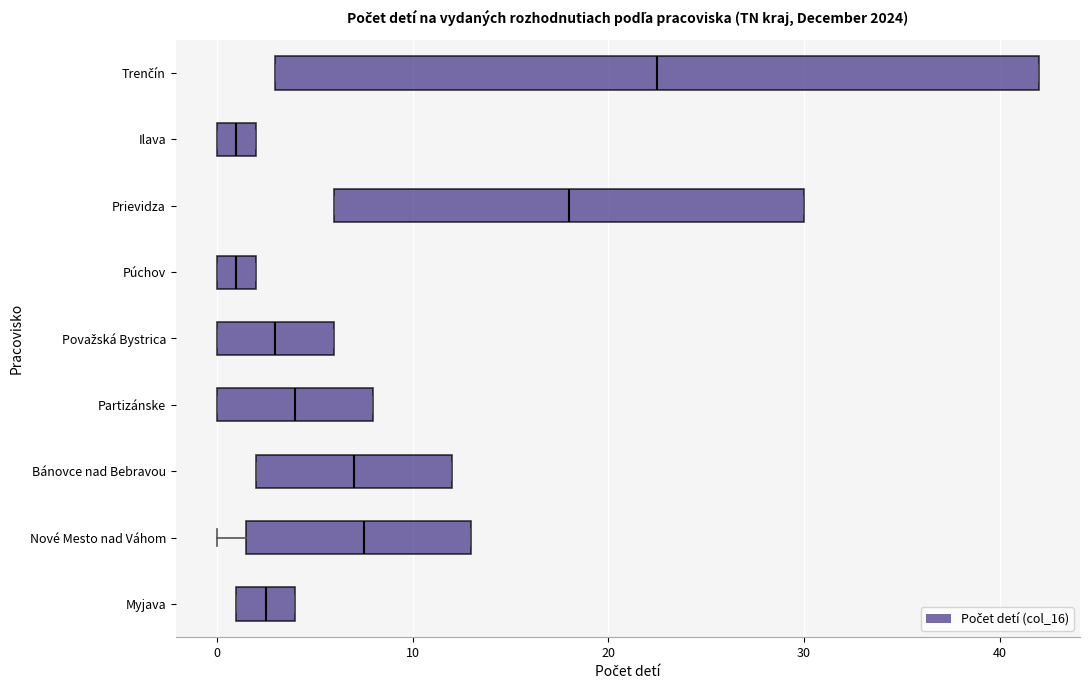

Where is the left edge of the box for Myjava on the x-axis? The values are not printed on the chart, so give them approximately, as read against the axis.

1